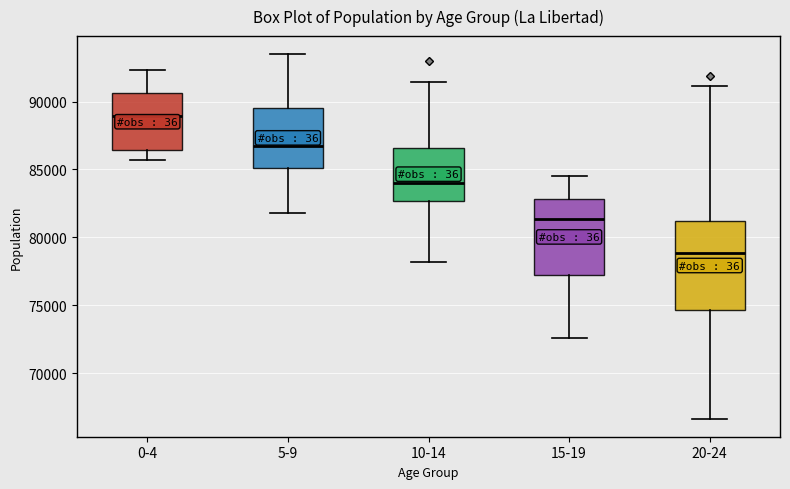

Which box is the tallest, from its lower edge to its upper edge?

20-24